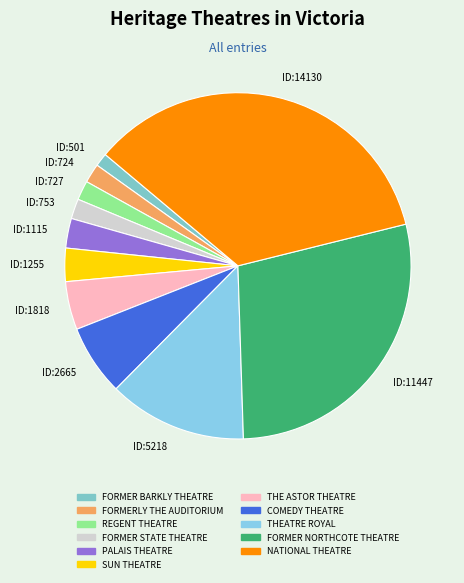

Do ID:1115 and ID:5218 together represent more than half of the pie?

No